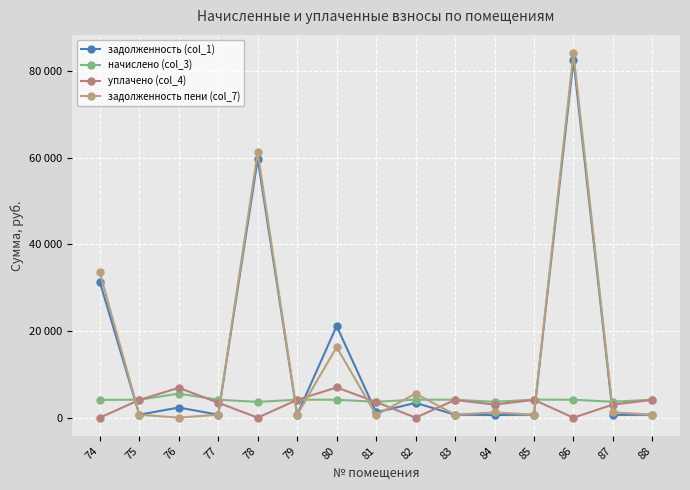

Reading right to left, what are all the values shown in this chart?

задолженность (col_1): 88=691.5	87=613.3	86=82572.0	85=692.8	84=610.7	83=690.2	82=3423.4	81=1221.4	80=21156.4	79=692.8	78=59719.2	77=690.2	76=2335.8	75=691.5	74=31328.3
начислено (col_3): 88=4149.2	87=3679.6	86=4141.5	85=4156.9	84=3664.3	83=4141.5	82=4164.6	81=3664.3	80=4133.8	79=4156.9	78=3641.2	77=4141.5	76=5550.2	75=4149.2	74=4110.7
уплачено (col_4): 88=4102.3	87=3024.8	86=0.0	85=4109.9	84=3012.1	83=4094.7	82=0.0	81=3618.0	80=6981.2	79=4109.9	78=0.0	77=3451.2	76=6898.3	75=4102.3	74=0.0
задолженность пени (col_7): 88=691.5	87=1226.5	86=84156.0	85=692.8	84=1221.4	83=690.2	82=5554.2	81=610.7	80=16284.5	79=692.8	78=61243.2	77=690.2	76=0.0	75=691.5	74=33512.9